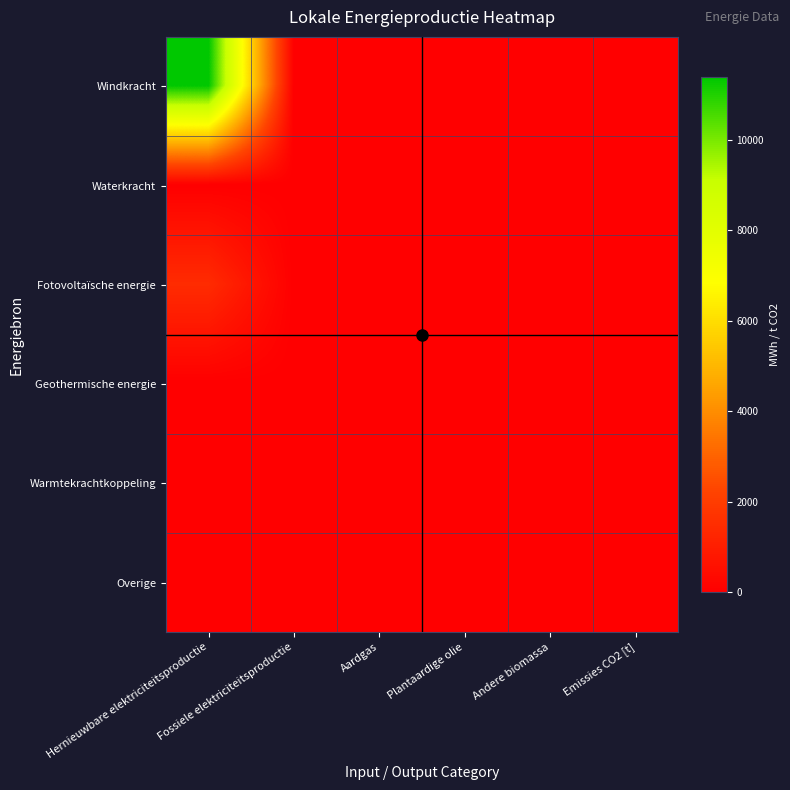

Reading left to right, what are all the values shown in this chart?

Windkracht: Hernieuwbare elektriciteitsproductie=11397.9	Fossiele elektriciteitsproductie=0.0	Aardgas=0.0	Plantaardige olie=0.0	Andere biomassa=0.0	Emissies CO2 [t]=0.0
Waterkracht: Hernieuwbare elektriciteitsproductie=0.0	Fossiele elektriciteitsproductie=0.0	Aardgas=0.0	Plantaardige olie=0.0	Andere biomassa=0.0	Emissies CO2 [t]=0.0
Fotovoltaïsche energie: Hernieuwbare elektriciteitsproductie=1453.1	Fossiele elektriciteitsproductie=0.0	Aardgas=0.0	Plantaardige olie=0.0	Andere biomassa=0.0	Emissies CO2 [t]=0.0
Geothermische energie: Hernieuwbare elektriciteitsproductie=0.0	Fossiele elektriciteitsproductie=0.0	Aardgas=0.0	Plantaardige olie=0.0	Andere biomassa=0.0	Emissies CO2 [t]=0.0
Warmtekrachtkoppeling: Hernieuwbare elektriciteitsproductie=0.0	Fossiele elektriciteitsproductie=0.0	Aardgas=0.0	Plantaardige olie=0.0	Andere biomassa=0.0	Emissies CO2 [t]=0.0
Overige: Hernieuwbare elektriciteitsproductie=0.0	Fossiele elektriciteitsproductie=0.0	Aardgas=0.0	Plantaardige olie=0.0	Andere biomassa=0.0	Emissies CO2 [t]=0.0